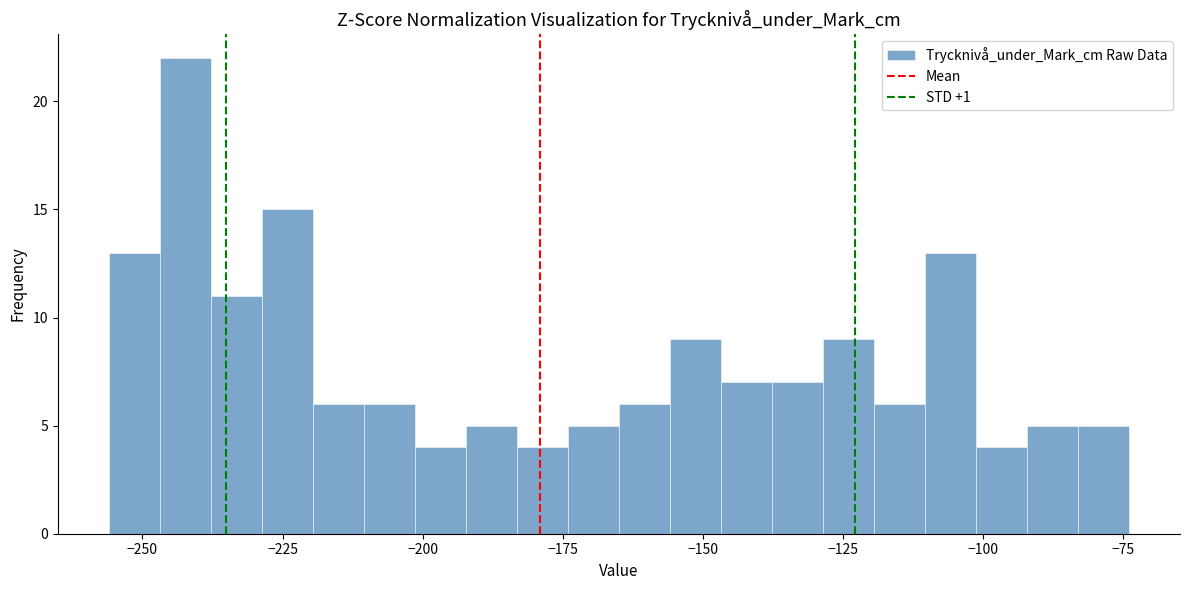

Read against the x-axis, roughly where is the centre of the tallest bar?

-240